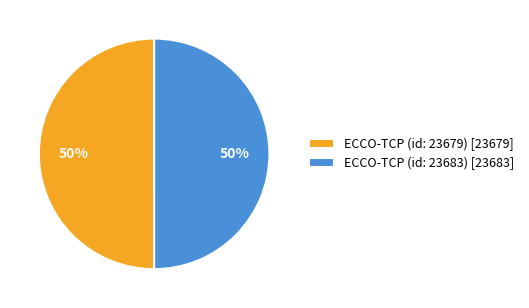

How many slices are in this pie chart?

2